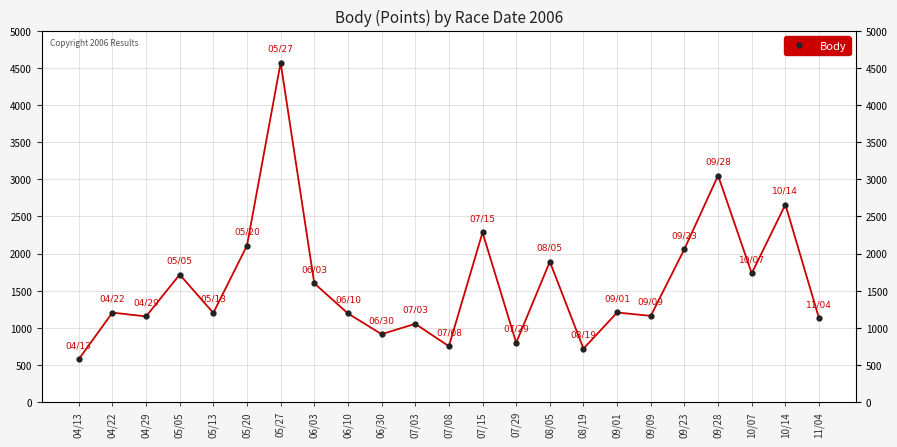

Rank the categories by value from highest to lowest.

05/27, 09/28, 10/14, 07/15, 05/20, 09/23, 08/05, 10/07, 05/05, 06/03, 09/01, 04/22, 05/13, 06/10, 09/09, 04/29, 11/04, 07/03, 06/30, 07/29, 07/08, 08/19, 04/13